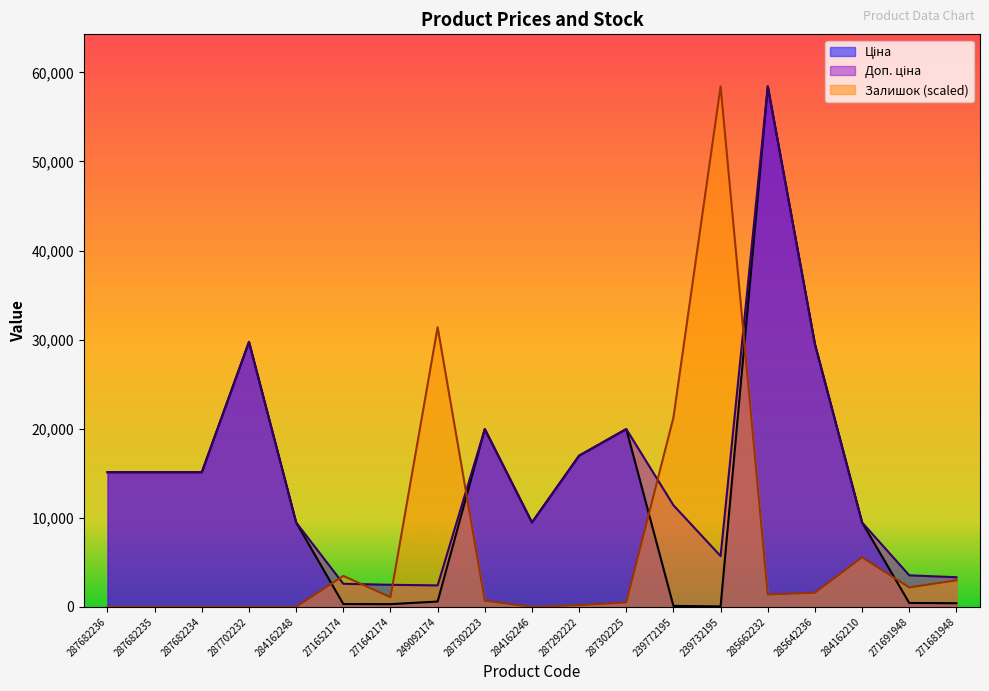

True or false: Доп. ціна has more than 2 points higher than both neighbors.

True